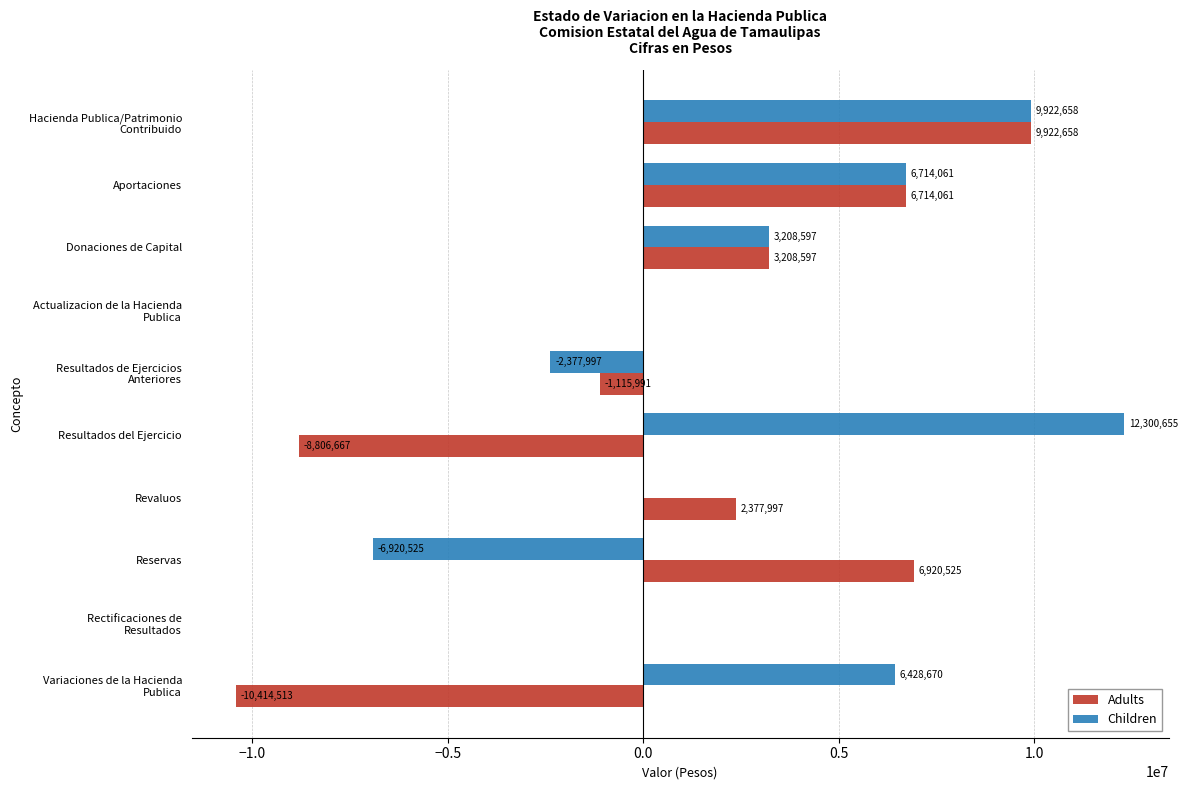

What is the sum of all Children values?

29276119